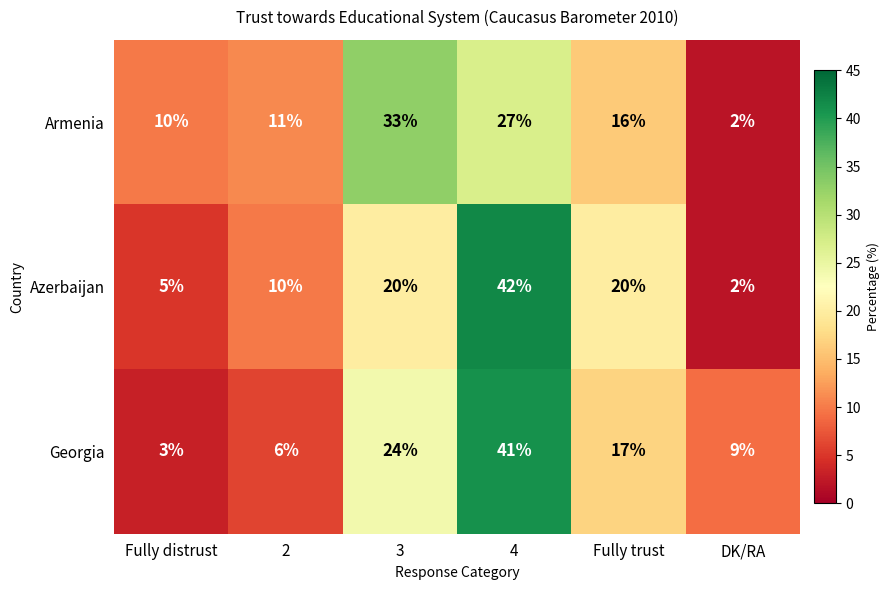

Reading left to right, extract all data points from this chart.

Armenia: Fully distrust=10	2=11	3=33	4=27	Fully trust=16	DK/RA=2
Azerbaijan: Fully distrust=5	2=10	3=20	4=42	Fully trust=20	DK/RA=2
Georgia: Fully distrust=3	2=6	3=24	4=41	Fully trust=17	DK/RA=9